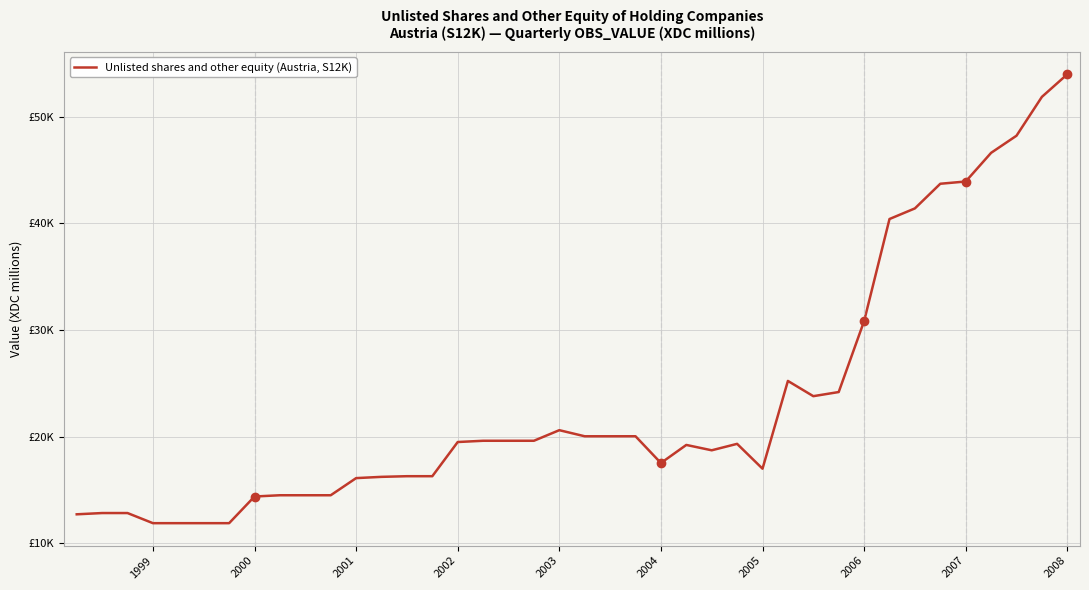

What is the smallest value displayed?

11899